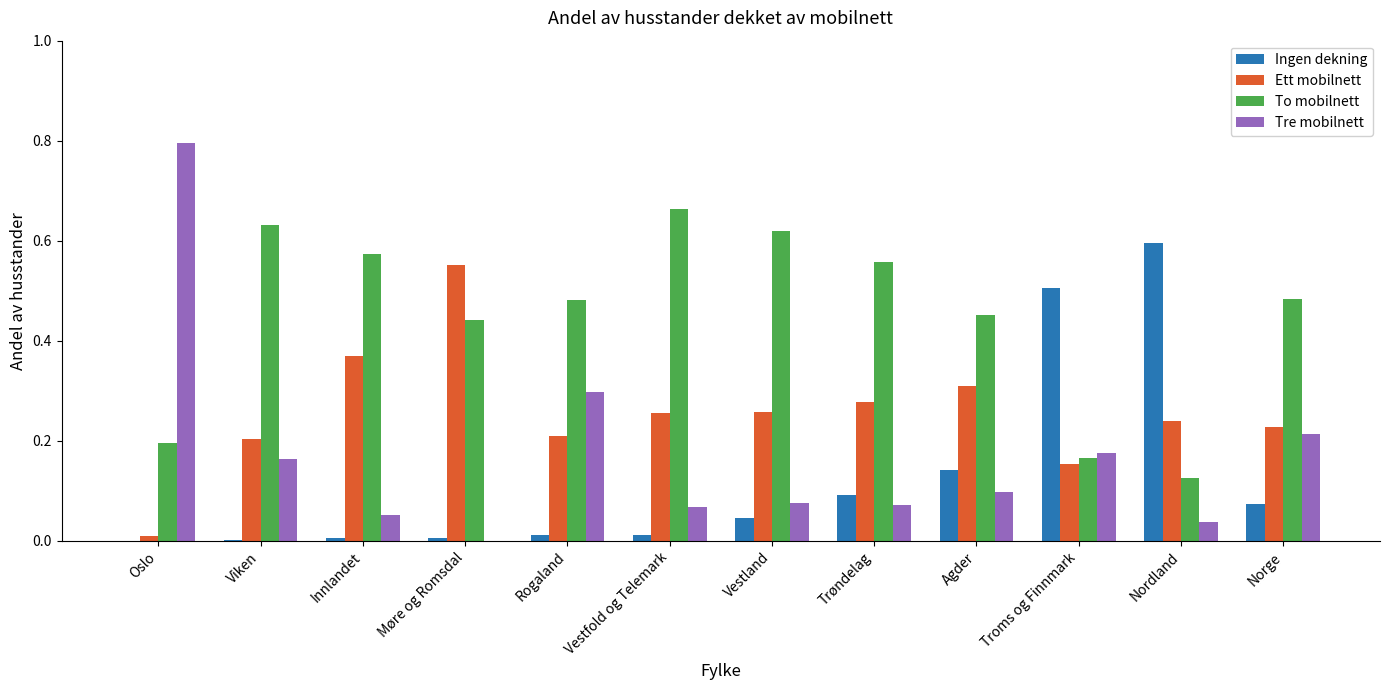

What is the total value across all series at Oslo?

1.0